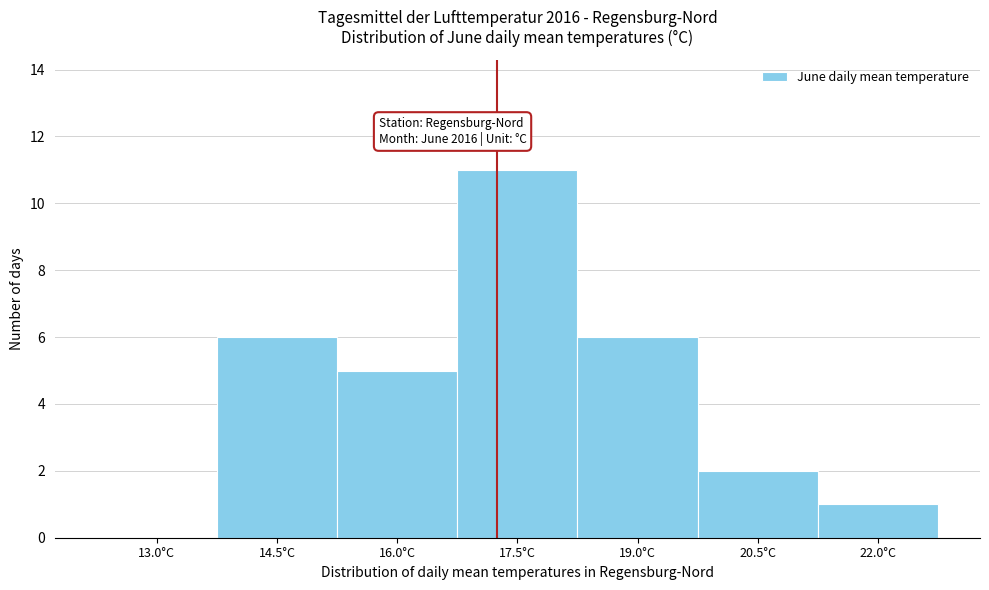

Reading right to left, what are all the values shown in this chart?

22.0°C=1	20.5°C=2	19.0°C=6	17.5°C=11	16.0°C=5	14.5°C=6	13.0°C=0